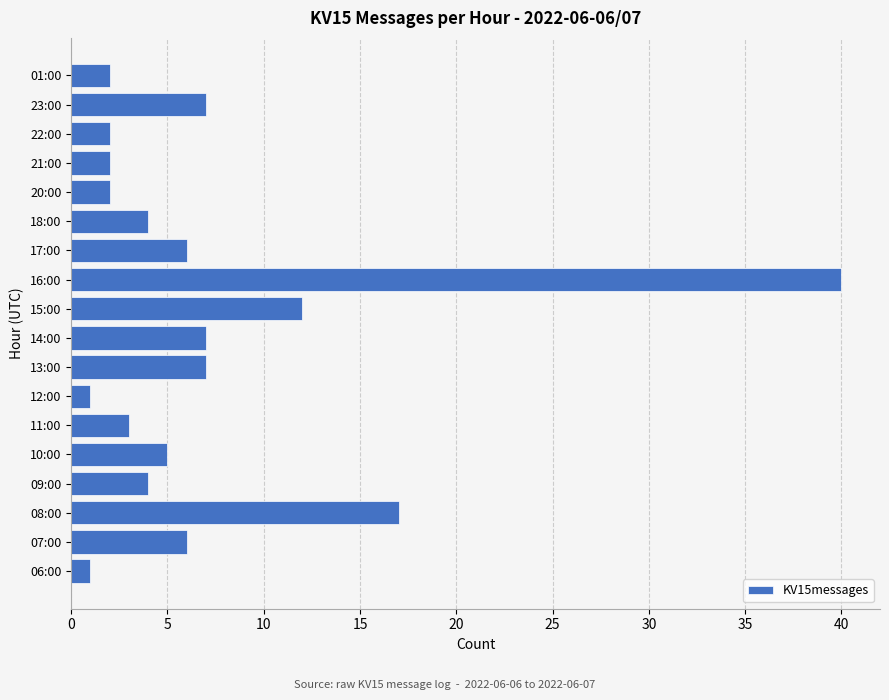

What is the minimum value shown in the chart?

1